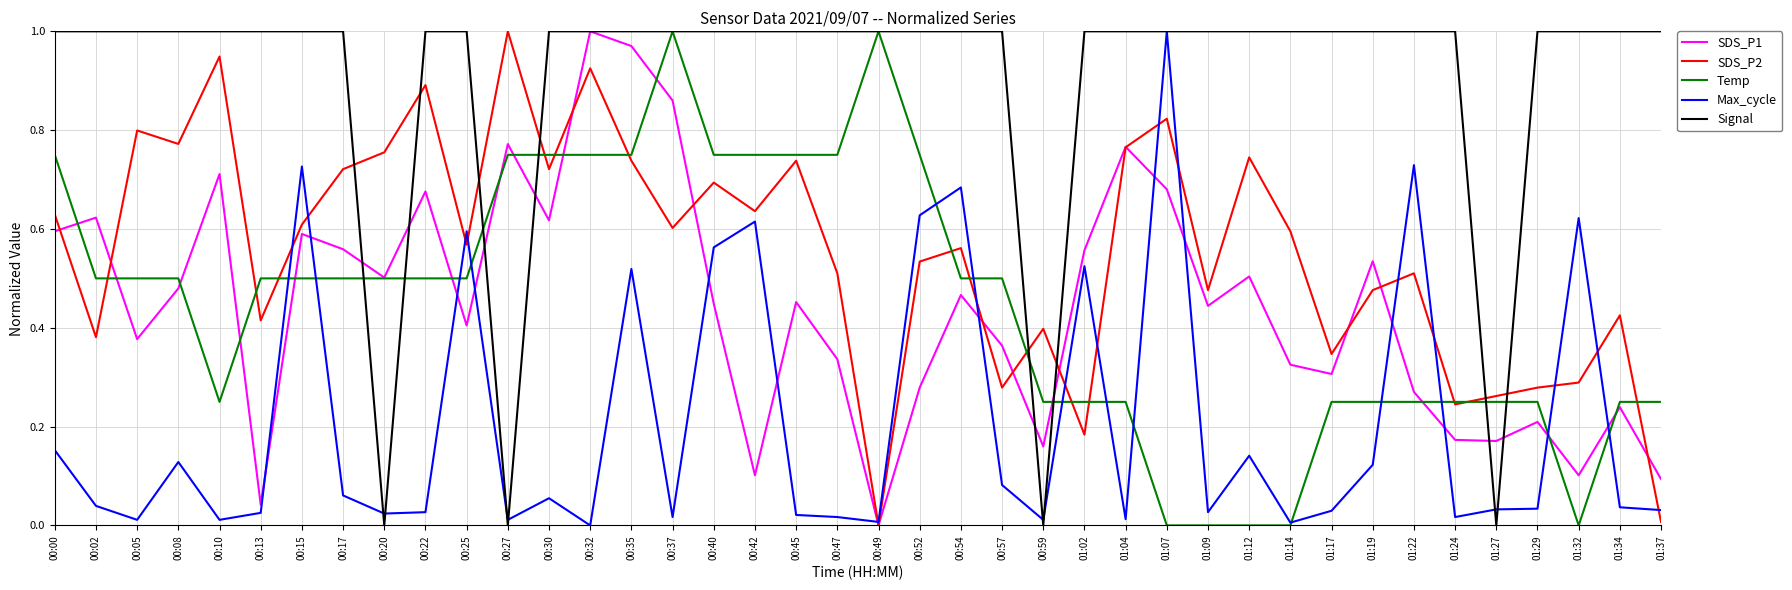

Is this an area chart (filled region under the line)?

No